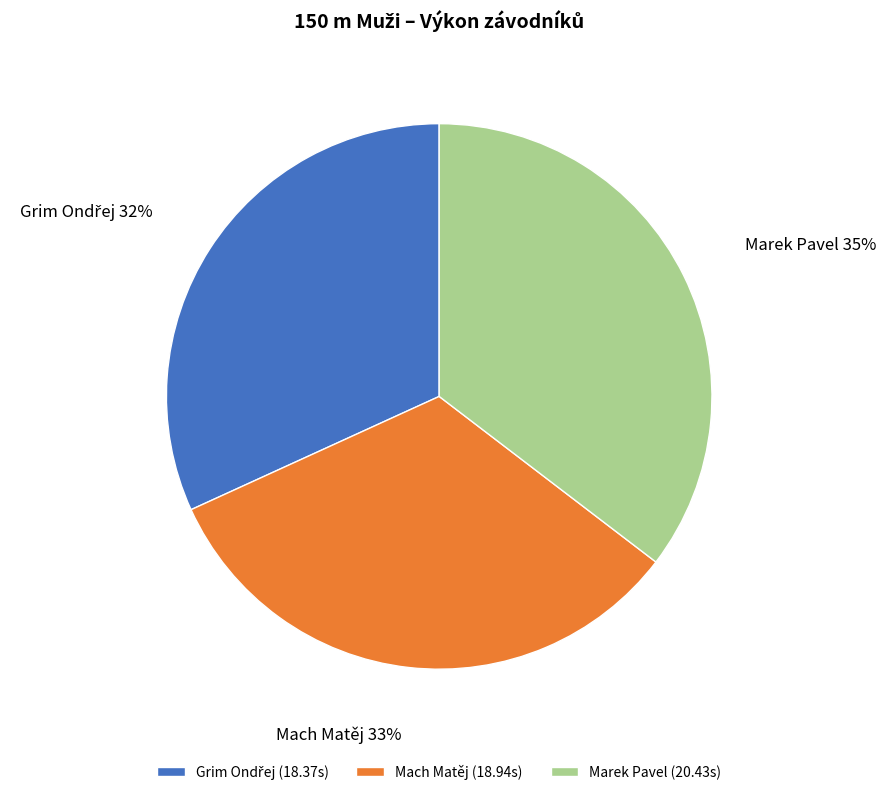

How many slices are in this pie chart?

3